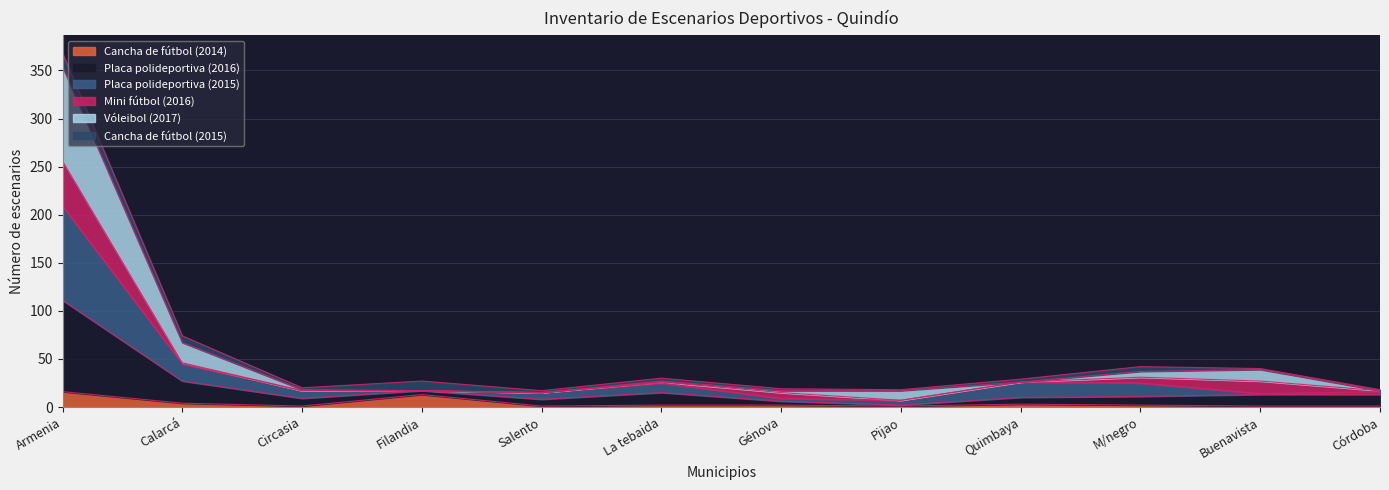

What position from the left is La tebaida?

6